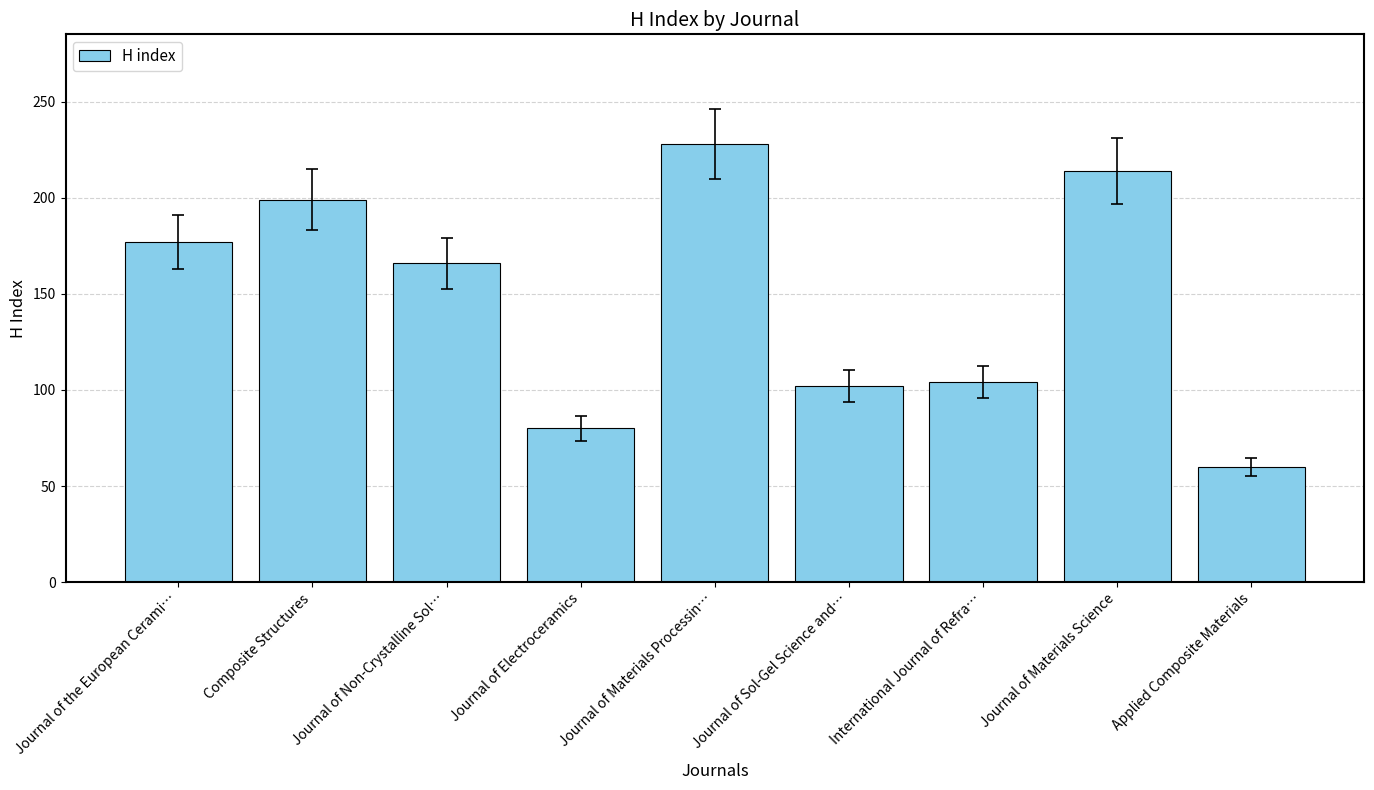

What is the label of the 3rd bar from the left?

Journal of Non-Crystalline Sol…